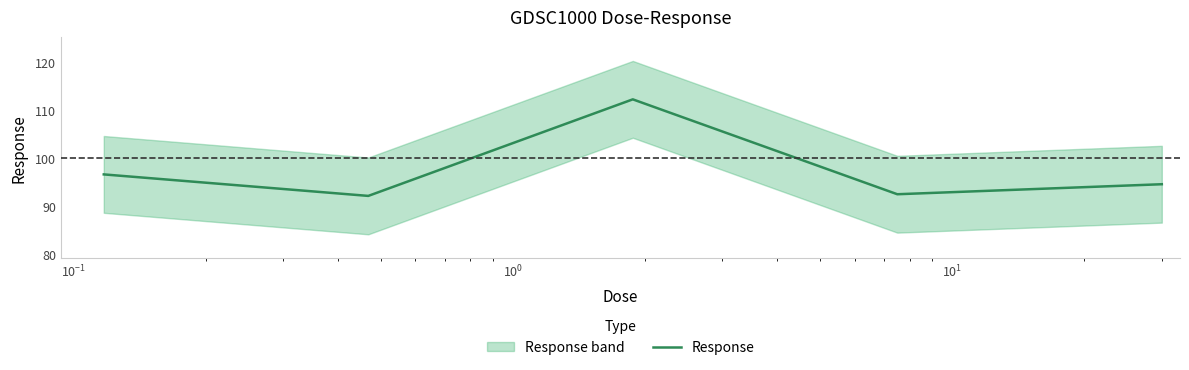

What is the minimum value shown in the chart?

92.2